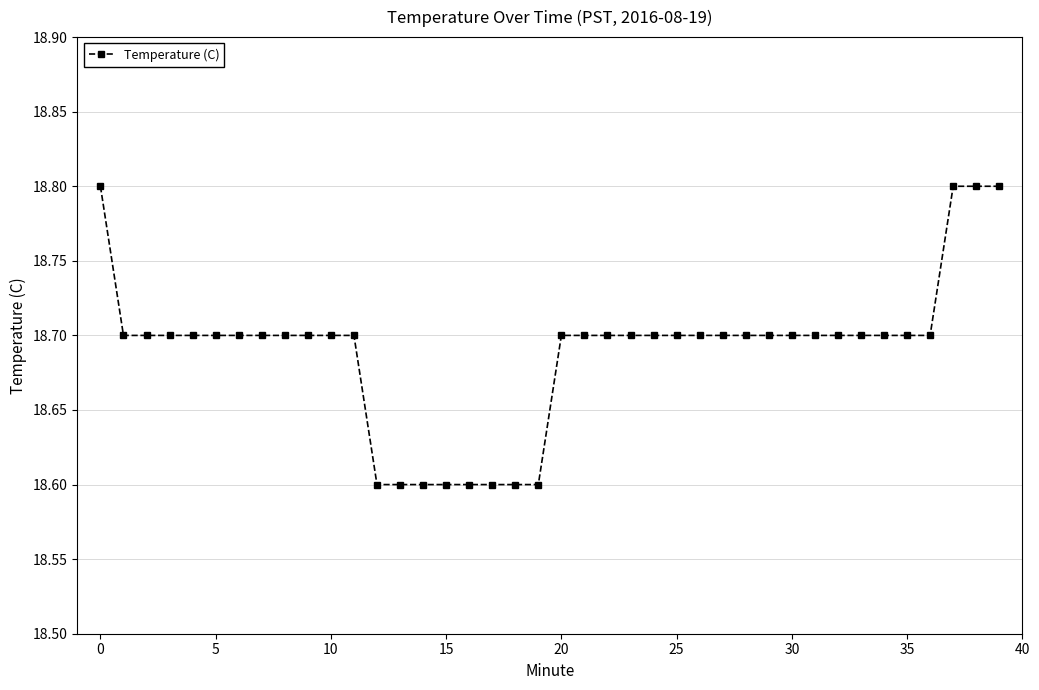

Reading left to right, extract all data points from this chart.

18.8	18.7	18.7	18.7	18.7	18.7	18.7	18.7	18.7	18.7	18.7	18.7	18.6	18.6	18.6	18.6	18.6	18.6	18.6	18.6	18.7	18.7	18.7	18.7	18.7	18.7	18.7	18.7	18.7	18.7	18.7	18.7	18.7	18.7	18.7	18.7	18.7	18.8	18.8	18.8